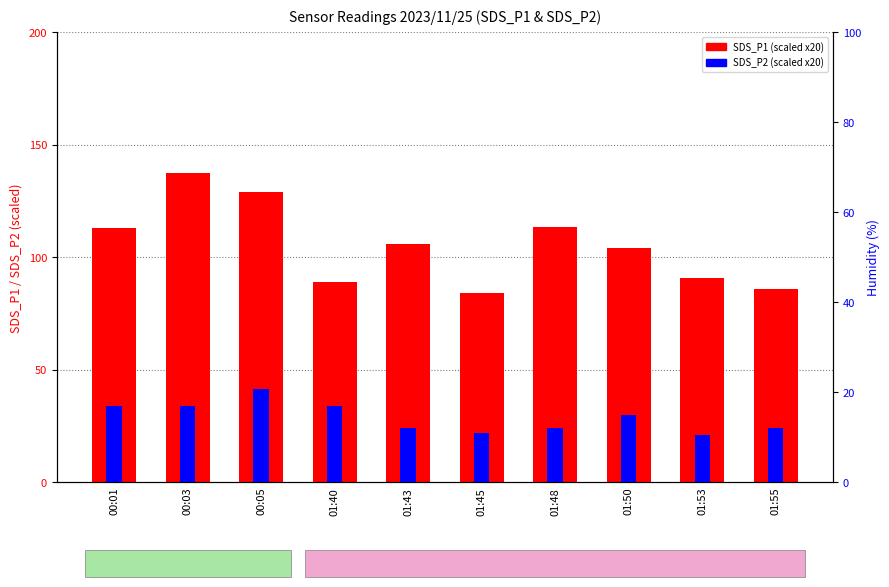

Is the value of SDS_P1 (scaled) at 01:45 greater than the value of SDS_P2 (scaled) at 01:40?

Yes